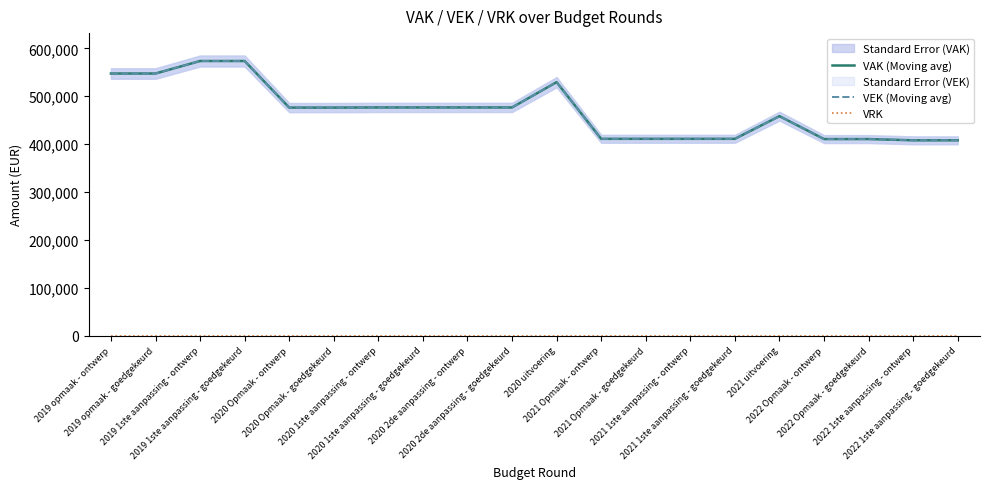

What is the label of the 17th point from the left?

2022 Opmaak - ontwerp